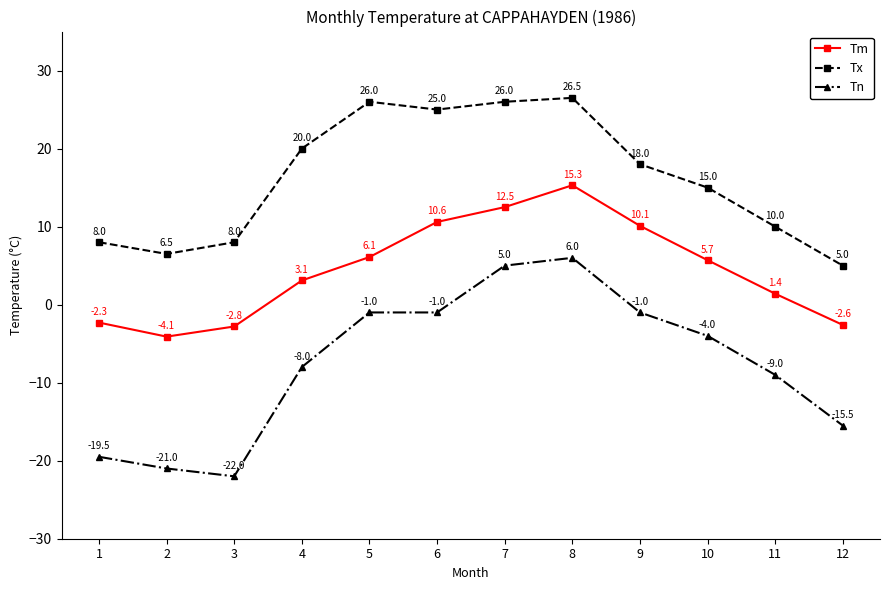

Between 4 and 12, which series saw the biggest shift?

Tx